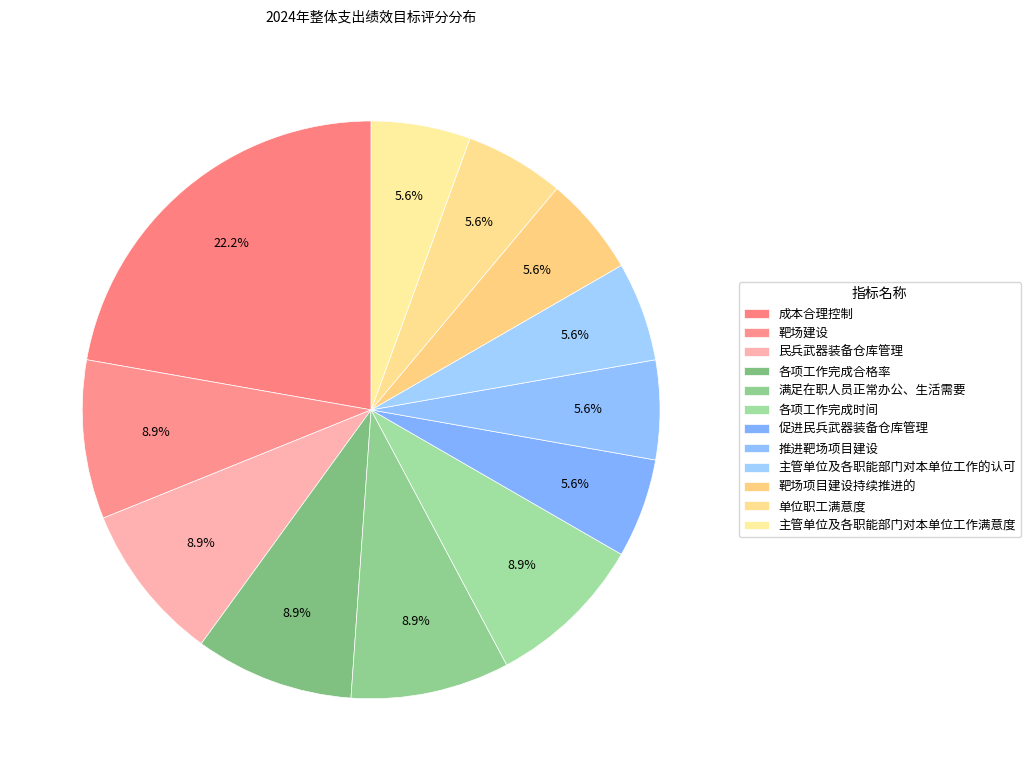

Rank the categories by value from lowest to highest.

促进民兵武器装备仓库管理, 推进靶场项目建设, 主管单位及各职能部门对本单位工作的认可, 靶场项目建设持续推进的, 单位职工满意度, 主管单位及各职能部门对本单位工作满意度, 靶场建设, 民兵武器装备仓库管理, 各项工作完成合格率, 满足在职人员正常办公、生活需要, 各项工作完成时间, 成本合理控制